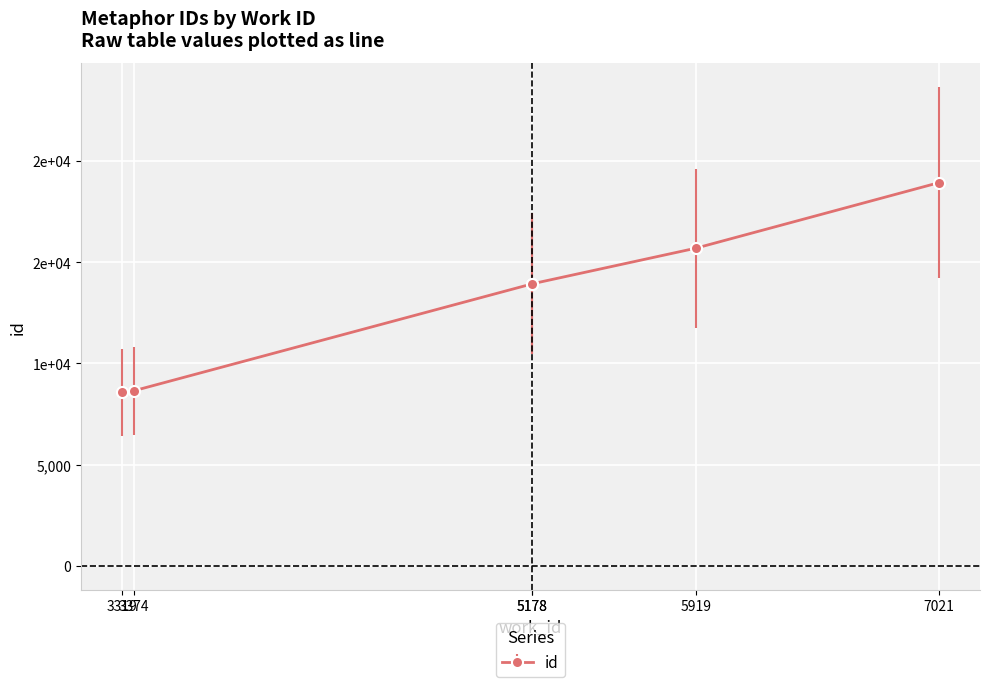

What is the difference between the maximum and minimum values?

10349